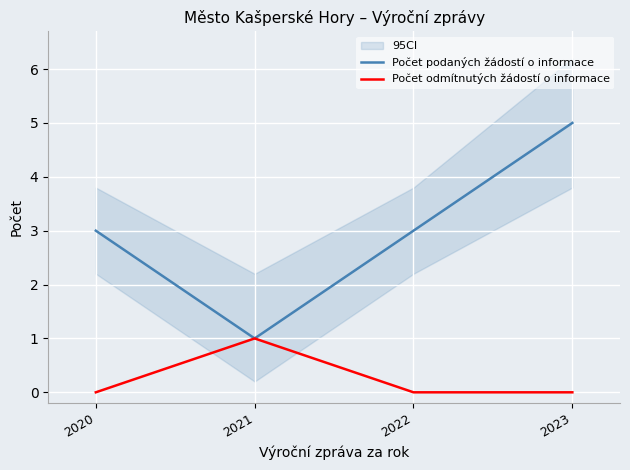

What is the value of the Počet podaných žádostí o informace point at the 3rd from the left?

3